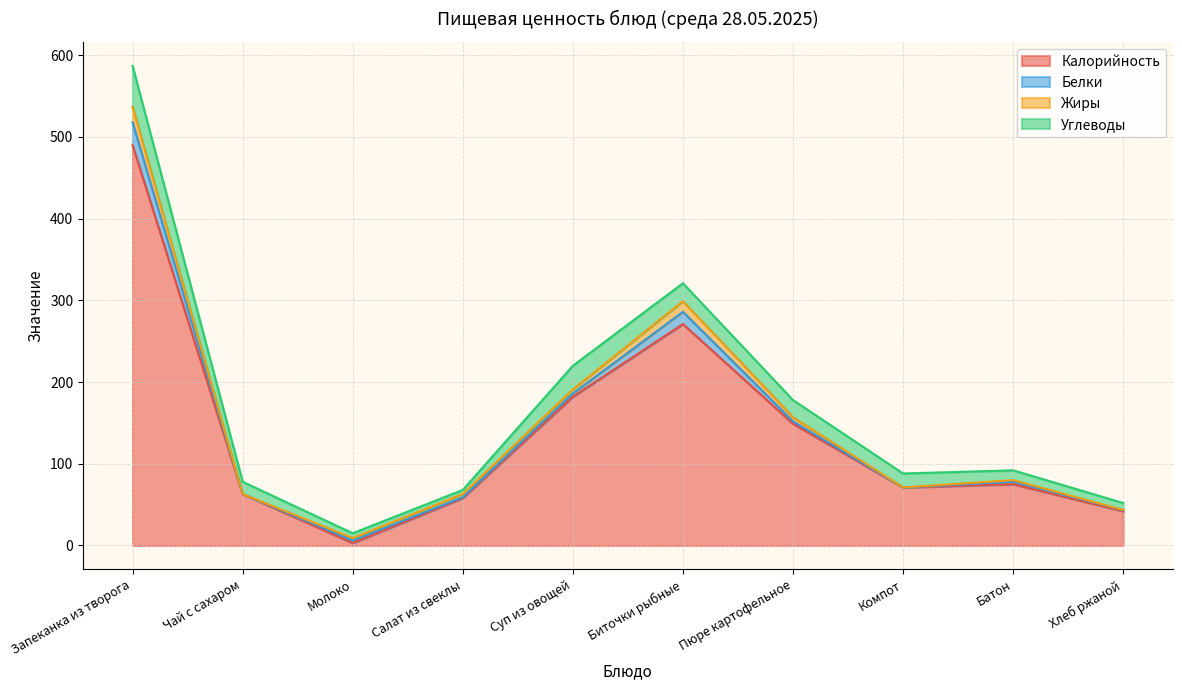

What is the average value of the Белки series?

5.8